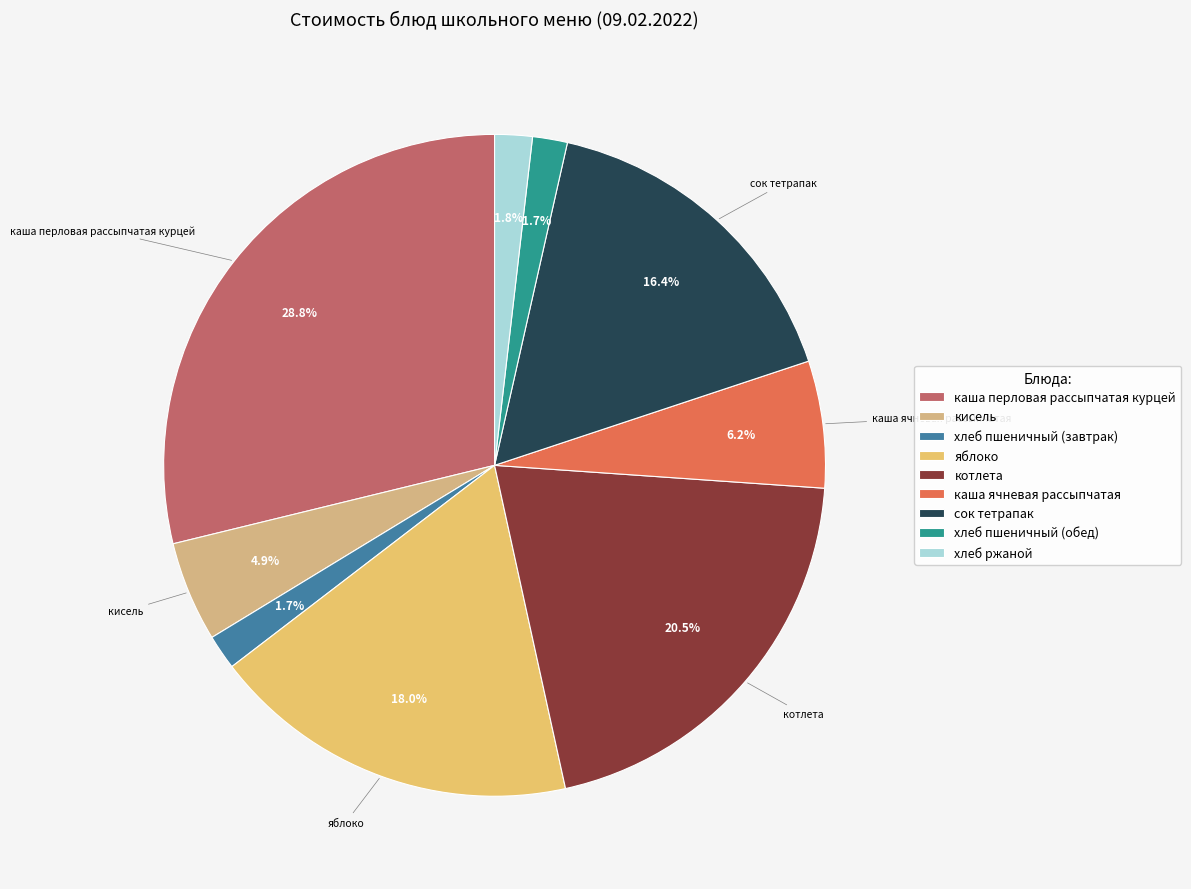

Rank the categories by value from highest to lowest.

каша перловая рассыпчатая курцей, котлета, яблоко, сок тетрапак, каша ячневая рассыпчатая, кисель, хлеб ржаной, хлеб пшеничный (завтрак), хлеб пшеничный (обед)